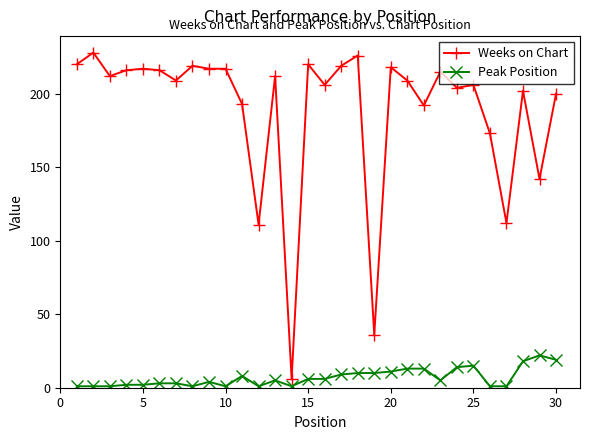

True or false: Weeks on Chart and Peak Position cross at least once.

False